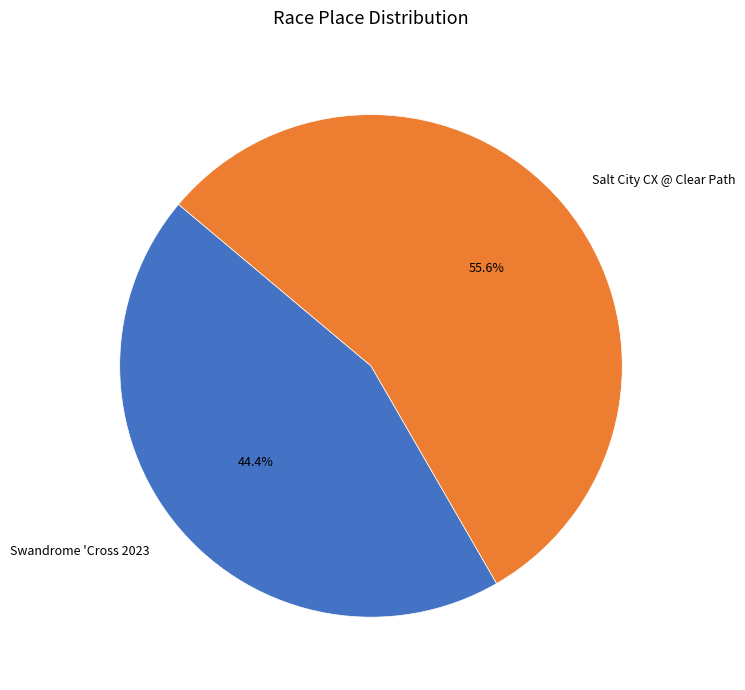

To the nearest percent, what is the difference between the Salt City CX @ Clear Path and Swandrome 'Cross 2023 slice percentages?

11%